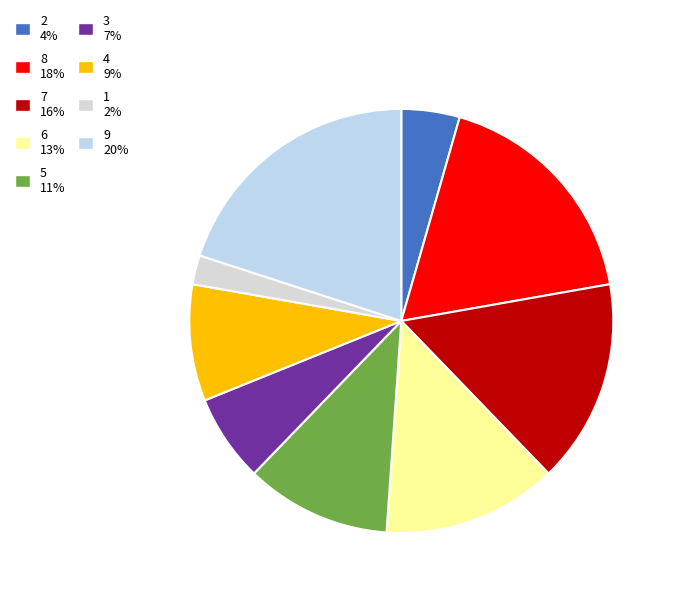

Rank the categories by value from highest to lowest.

9, 8, 7, 6, 5, 4, 3, 2, 1